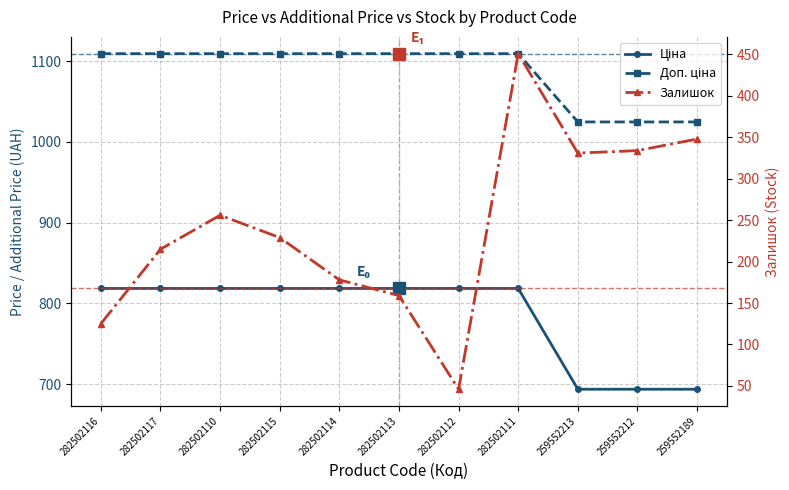

What is the difference between the Залишок values at 282502112 and 282502115?

183.0